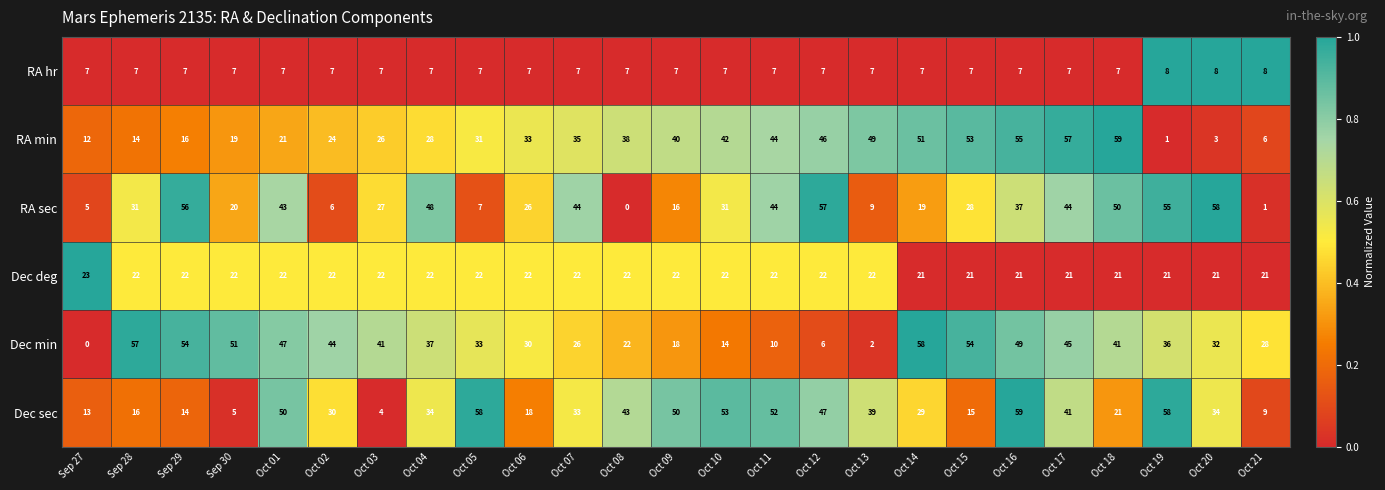

At which category is the sum across all series the highest?

Oct 16